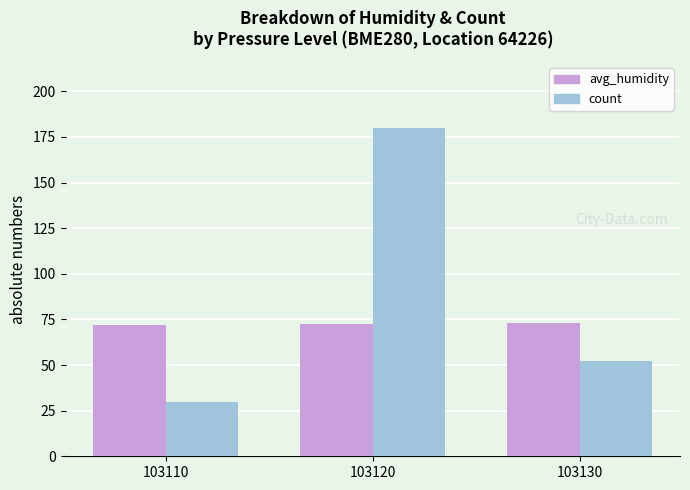

What is the difference between the count values at 103120 and 103110?

150.0